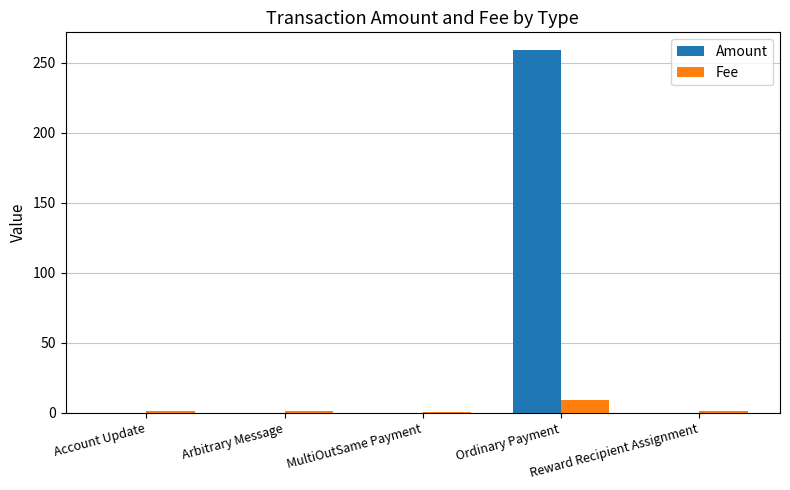

Count the number of categories in the chart.

5